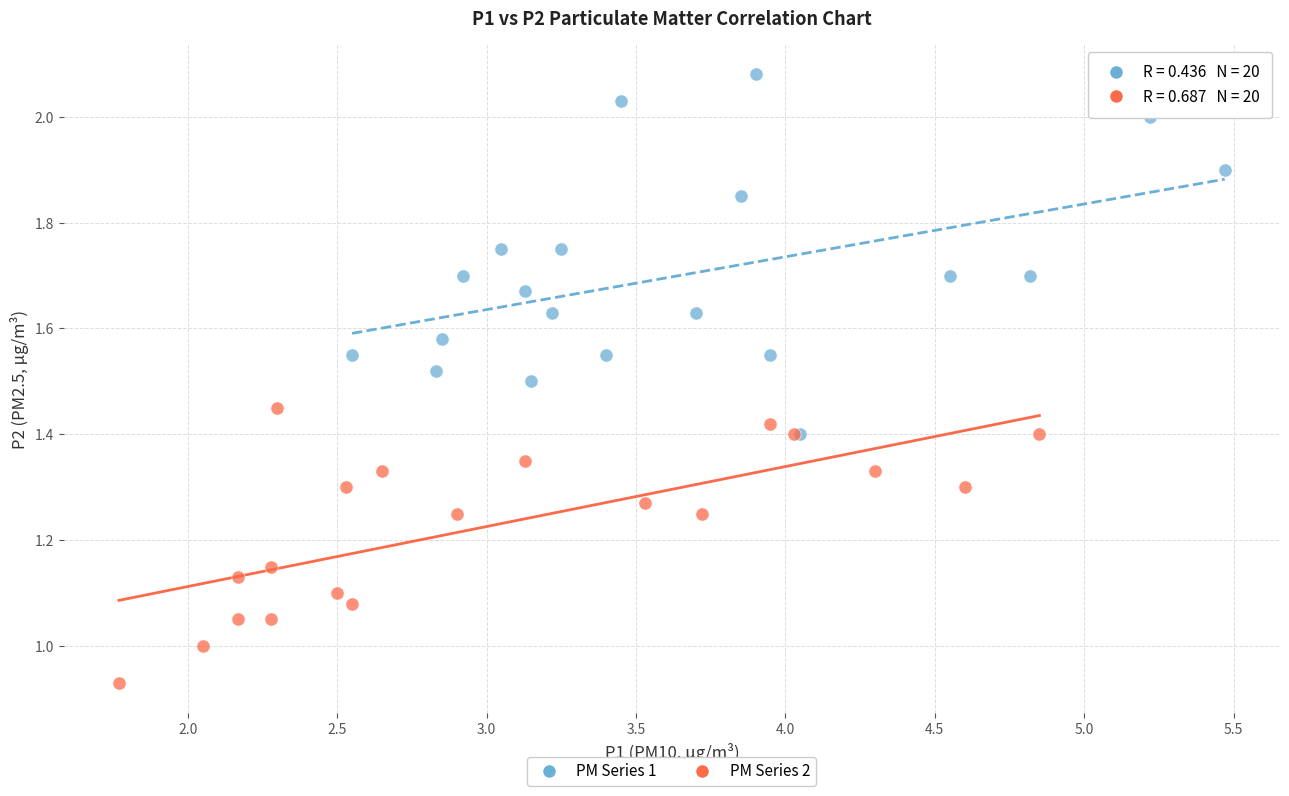

Which series contains the lowest Y value?

PM Series 2